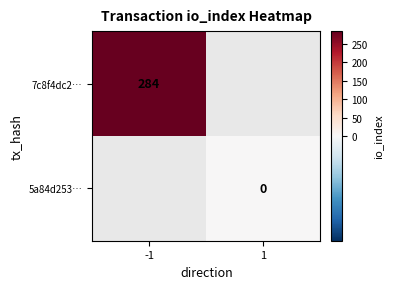

Is the value of 7c8f4dc2… at -1 greater than the value of 5a84d253… at 1?

Yes